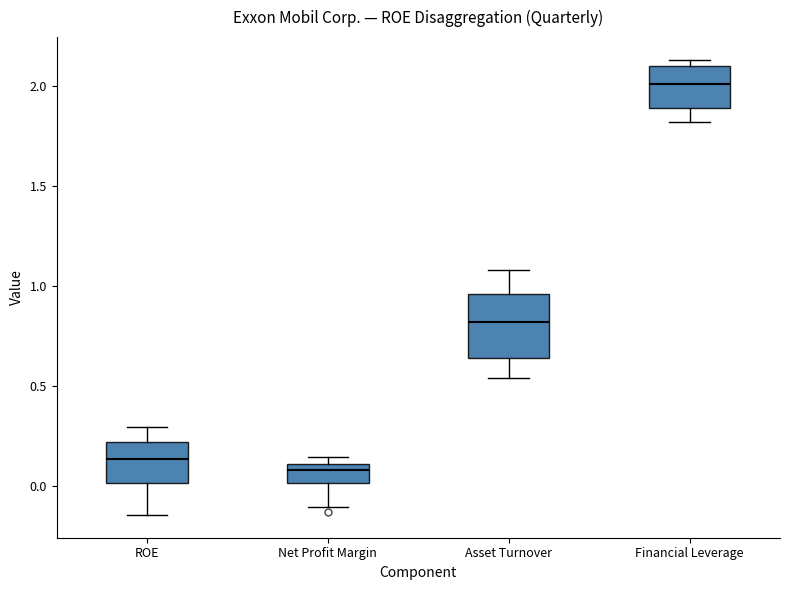

Reading left to right, transcribe this box plot: for each box, give where its median line is, the range the box spans, and where its two whiskers end, as read against the y-axis. The values are not printed on the chart, so give them approximately, as read against the axis.

ROE: median 0.15, box 0.00 to 0.20, whiskers -0.15 to 0.30
Net Profit Margin: median 0.10 (just below the box's upper edge), box 0.00 to 0.10, whiskers -0.10 to 0.15
Asset Turnover: median 0.80, box 0.65 to 0.95, whiskers 0.55 to 1.10
Financial Leverage: median 2.00, box 1.90 to 2.10, whiskers 1.80 to 2.15